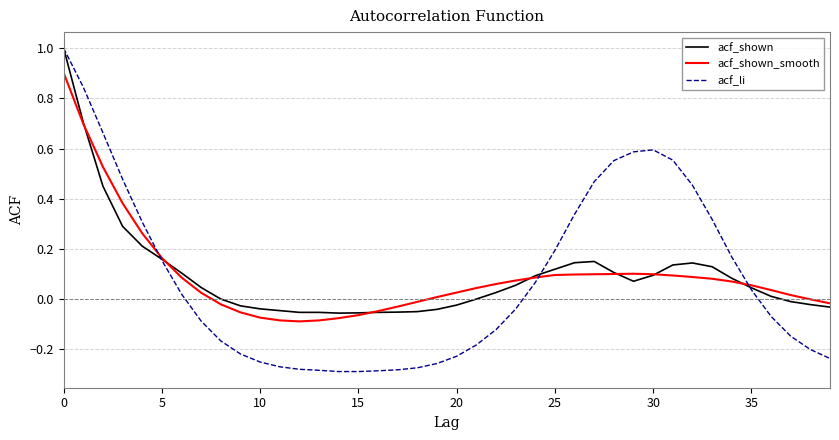

What is the maximum value shown in the chart?

1.0